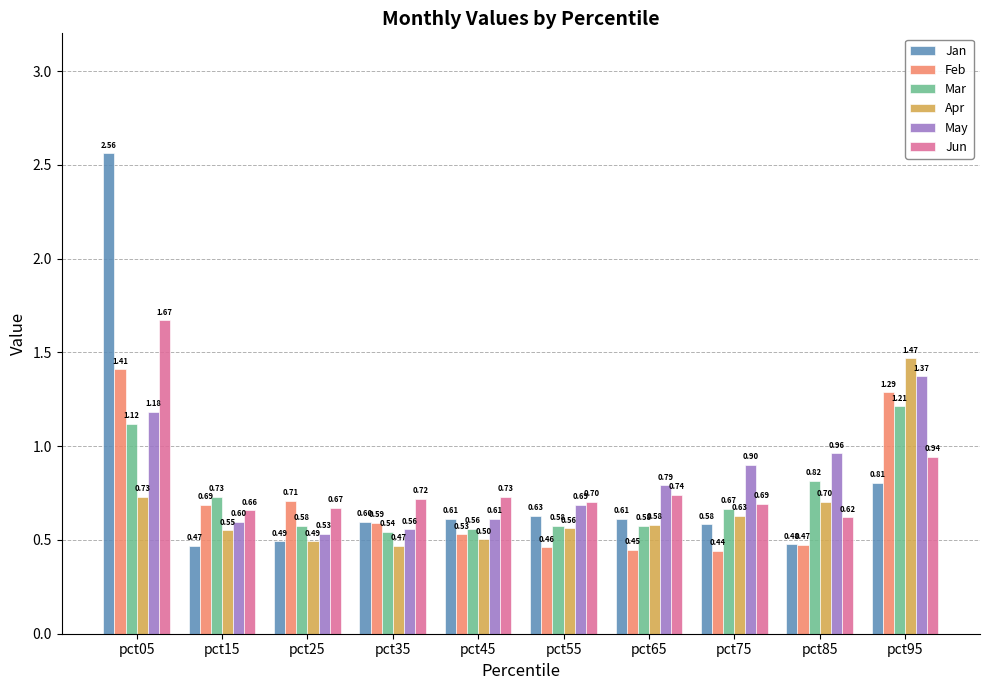

Which category has the lowest value in the Jun series?

pct85